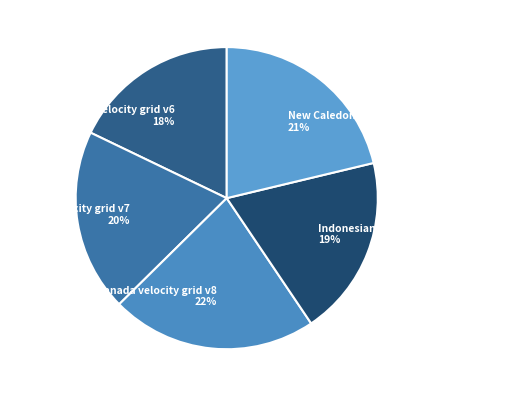

How many slices are in this pie chart?

5